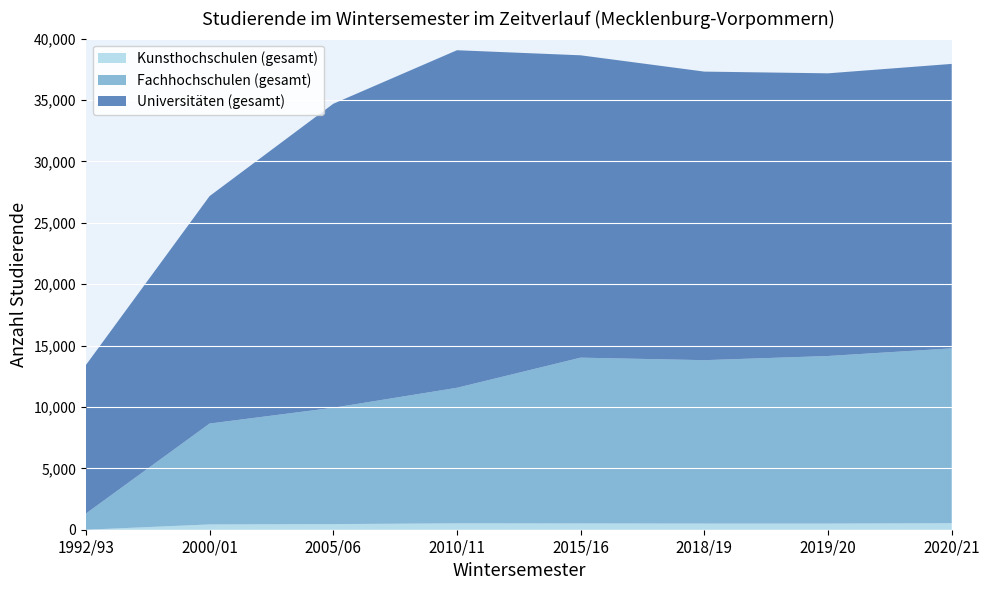

Reading left to right, list all the values displayed in this chart.

Universitäten (gesamt): 1992/93=12099	2000/01=18525	2005/06=24757	2010/11=27492	2015/16=24625	2018/19=23501	2019/20=23022	2020/21=23167
Fachhochschulen (gesamt): 1992/93=1315	2000/01=8216	2005/06=9476	2010/11=11038	2015/16=13500	2018/19=13307	2019/20=13647	2020/21=14240
Kunsthochschulen (gesamt): 1992/93=0	2000/01=430	2005/06=457	2010/11=521	2015/16=513	2018/19=502	2019/20=501	2020/21=530